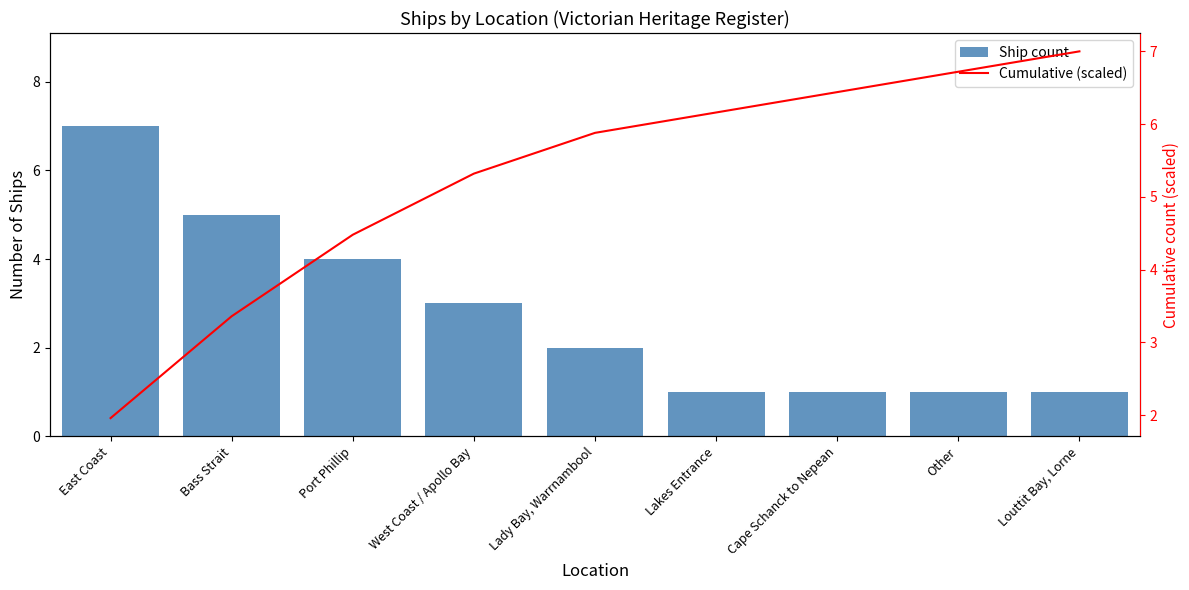

What position from the right is Lady Bay, Warrnambool?

5